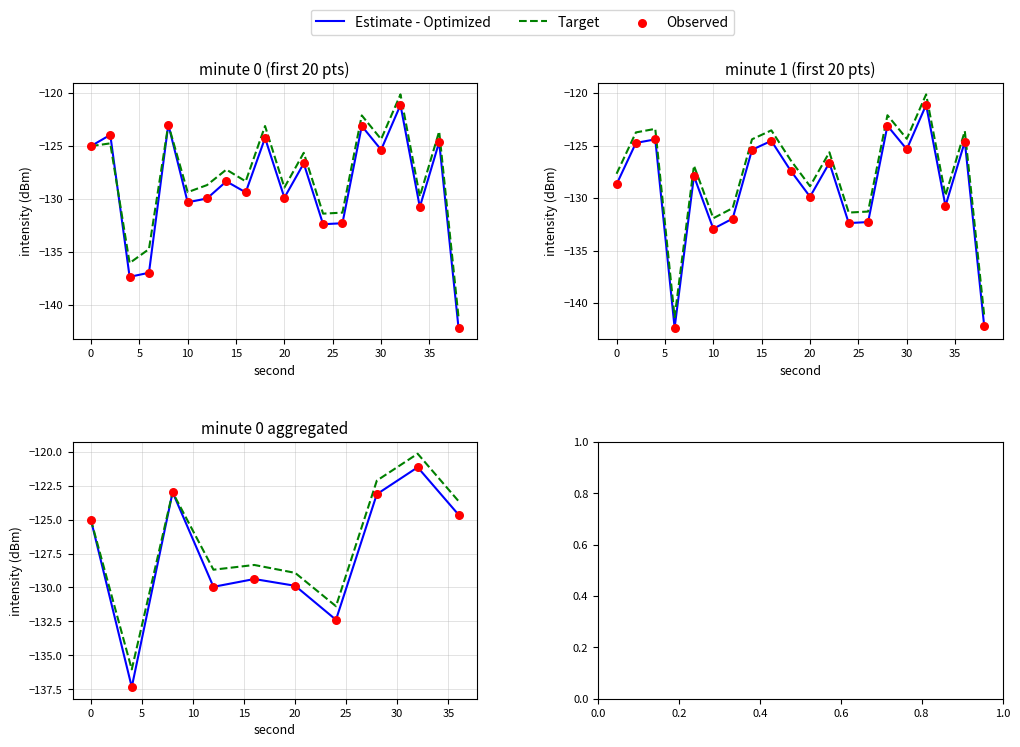

At how many categories does at least one series exceed -136?

9